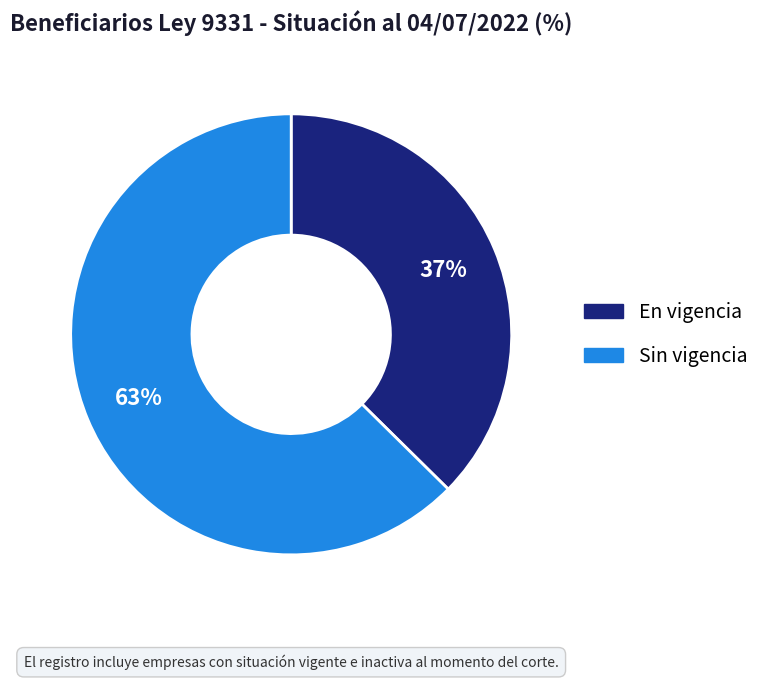

The En vigencia slice represents 24% of the pie. True or false?

False